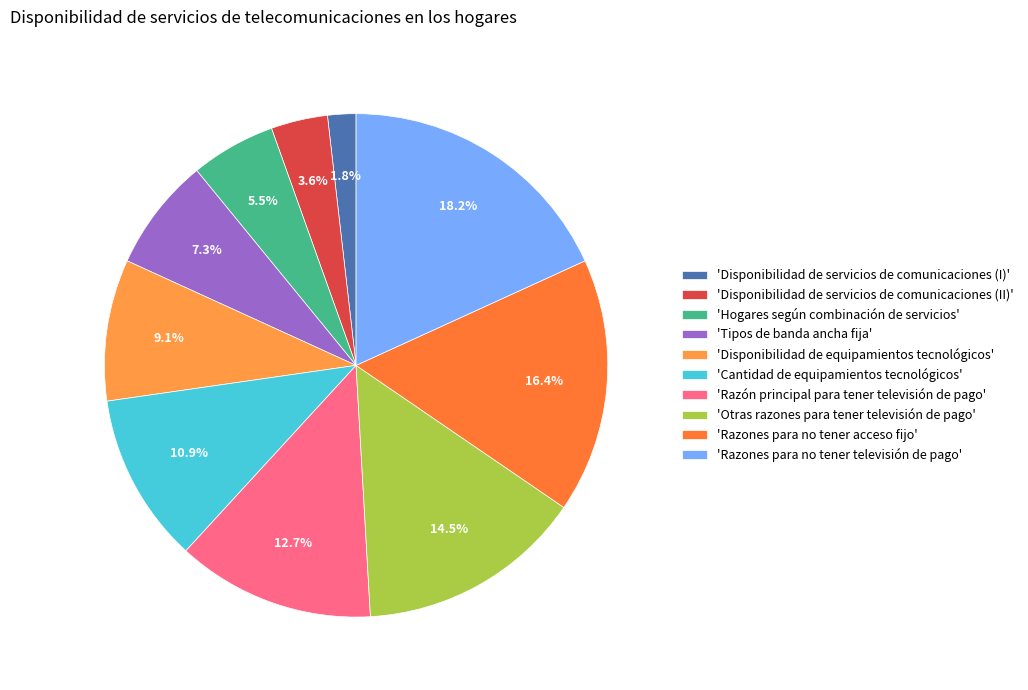

Count the number of slices in the pie.

10